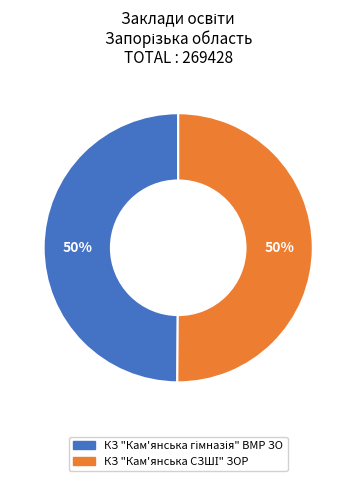

To the nearest percent, what is the average slice percentage?

50%